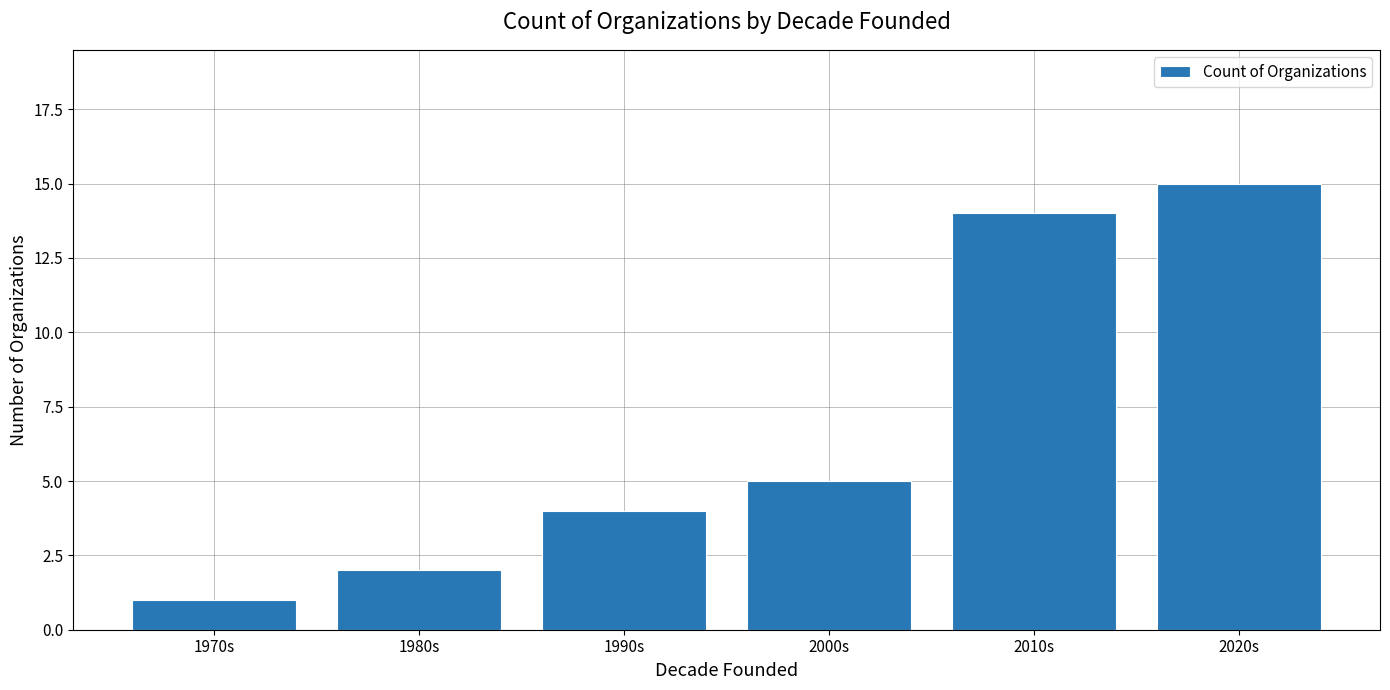

List the labels in order of value, largest first.

2020s, 2010s, 2000s, 1990s, 1980s, 1970s